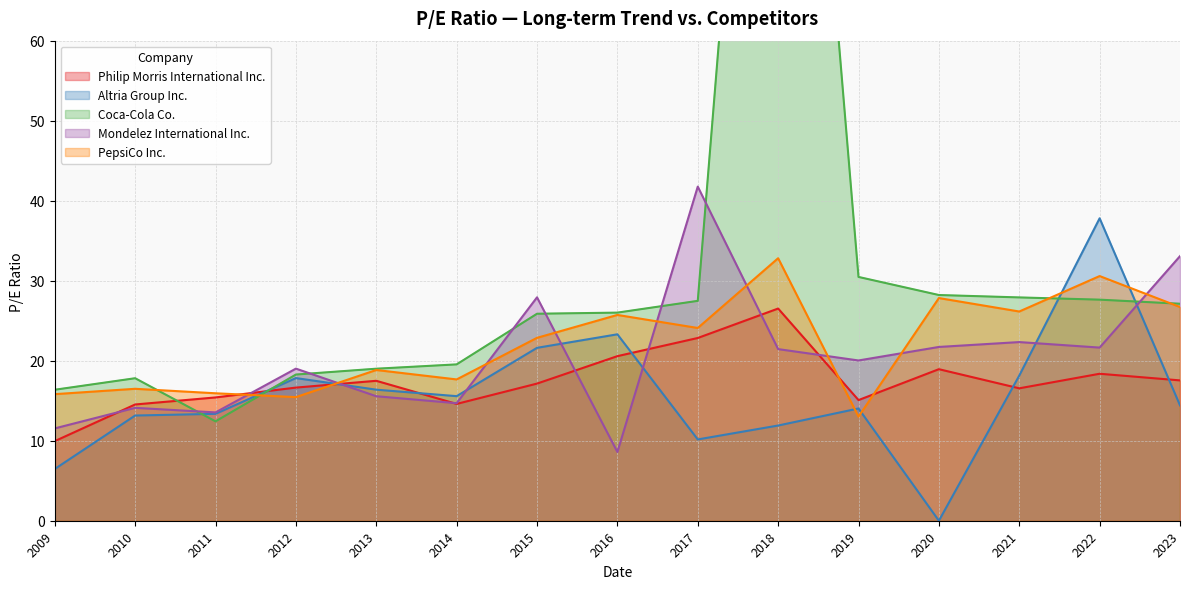

The value of PepsiCo Inc. at 2020 is 13.5. True or false?

False